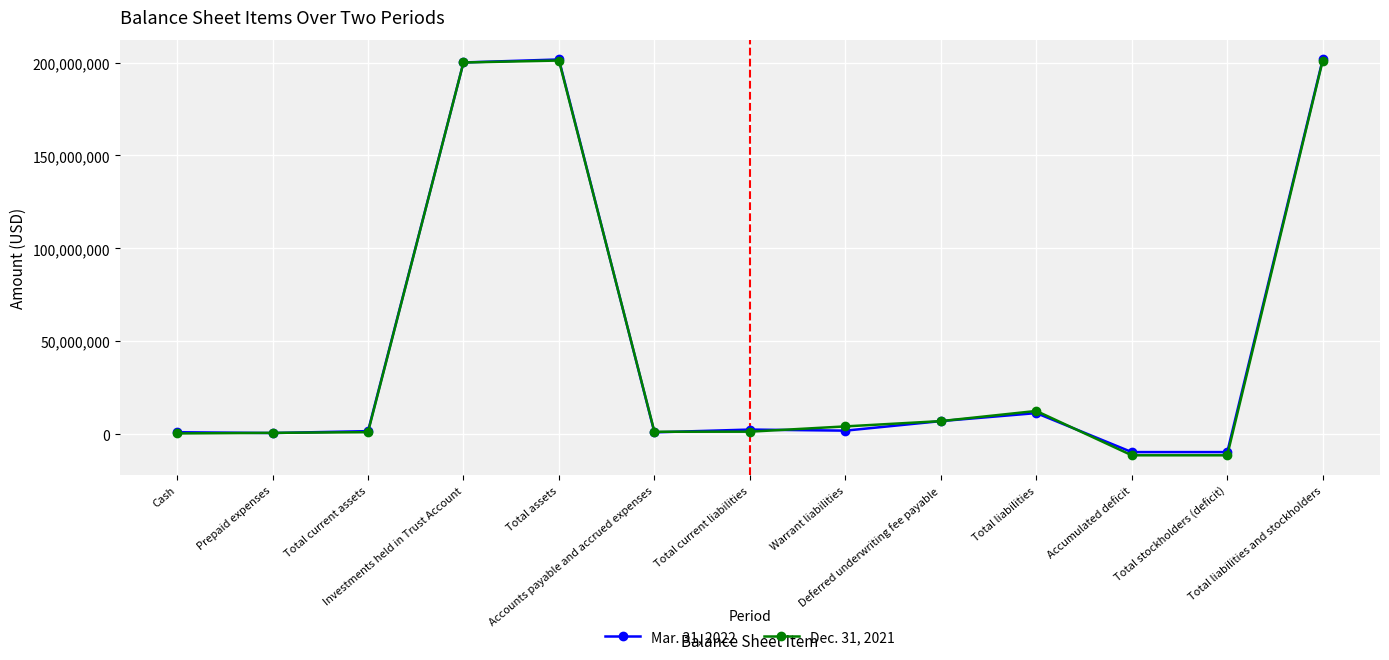

What position from the right is Total liabilities?

4